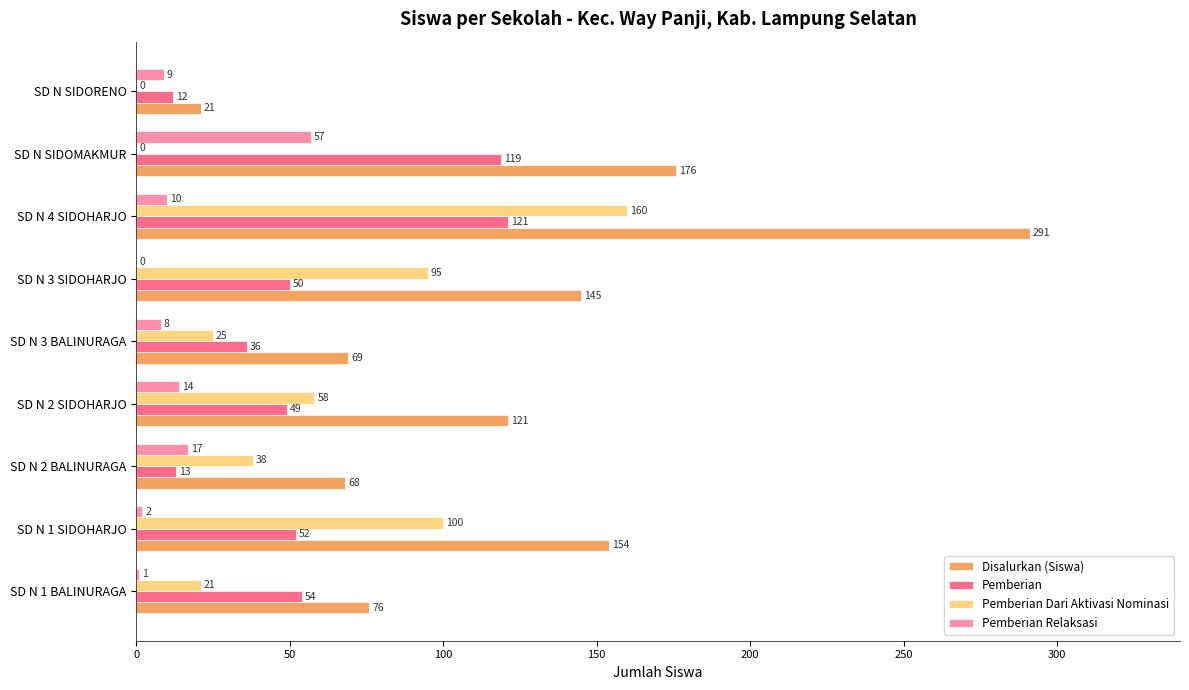

Is it true that Pemberian equals 49 at SD N 2 SIDOHARJO?

True